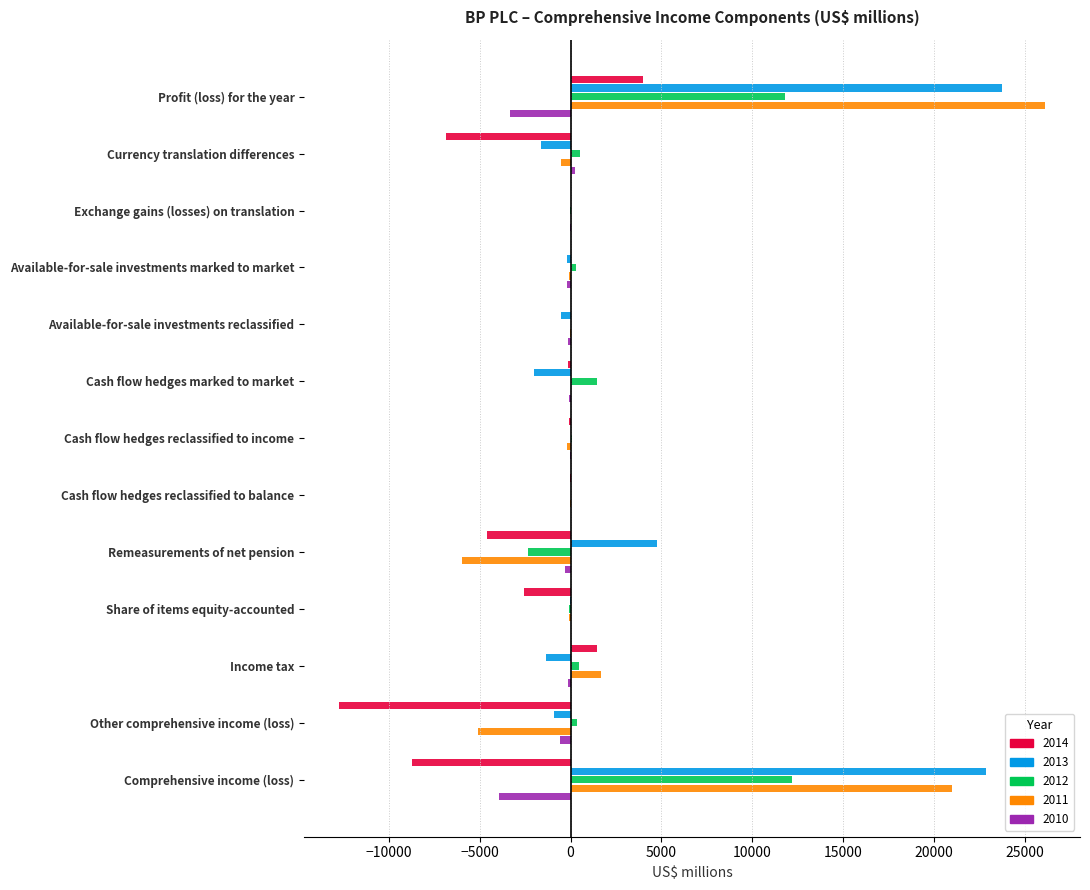

Between Share of items equity-accounted and Comprehensive income (loss), which series saw the biggest shift?

2013